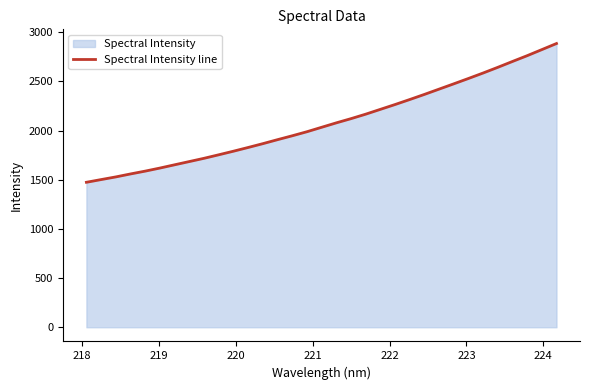

What is the maximum value shown in the chart?

2884.2